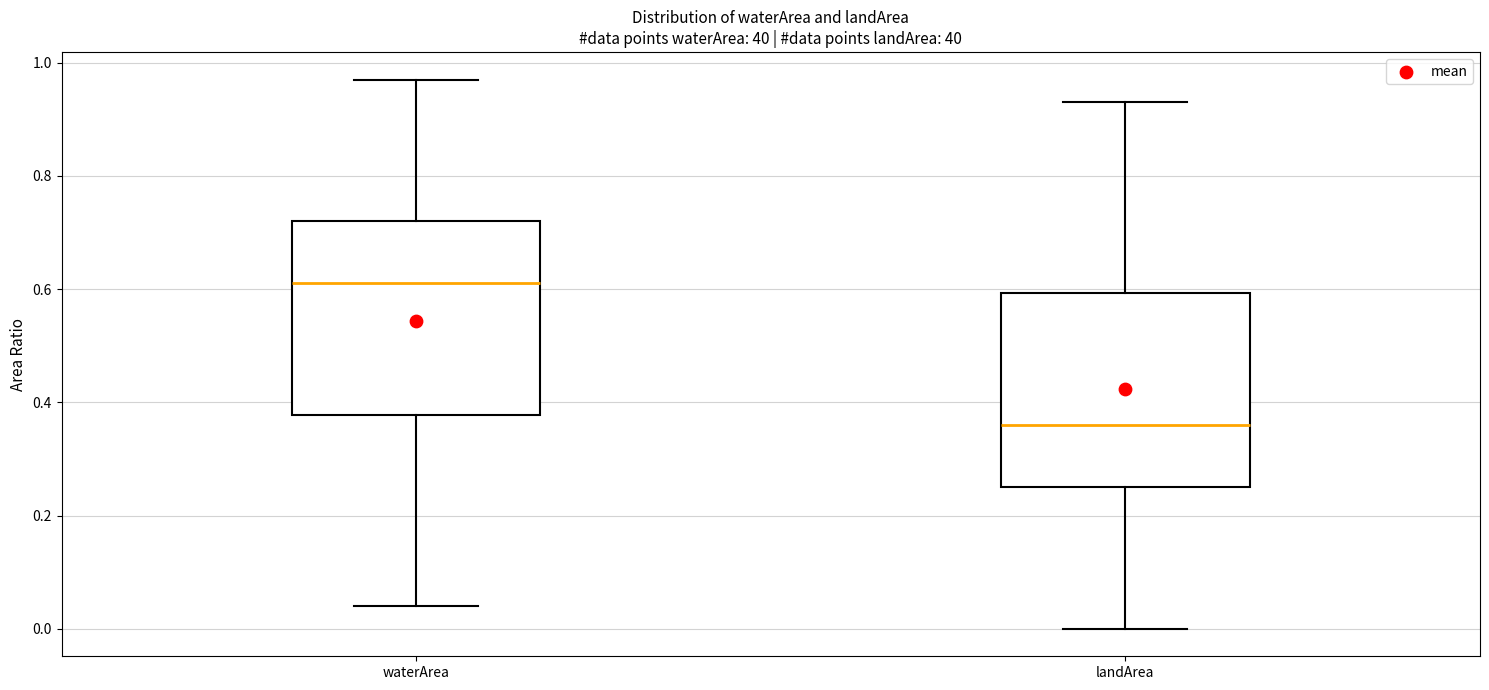

Reading left to right, transcribe this box plot: for each box, give where its median line is, the range the box spans, and where its two whiskers end, as read against the y-axis. The values are not printed on the chart, so give them approximately, as read against the axis.

waterArea: median 0.62, box 0.38 to 0.72, whiskers 0.04 to 0.98
landArea: median 0.36, box 0.26 to 0.60, whiskers 0.00 to 0.94